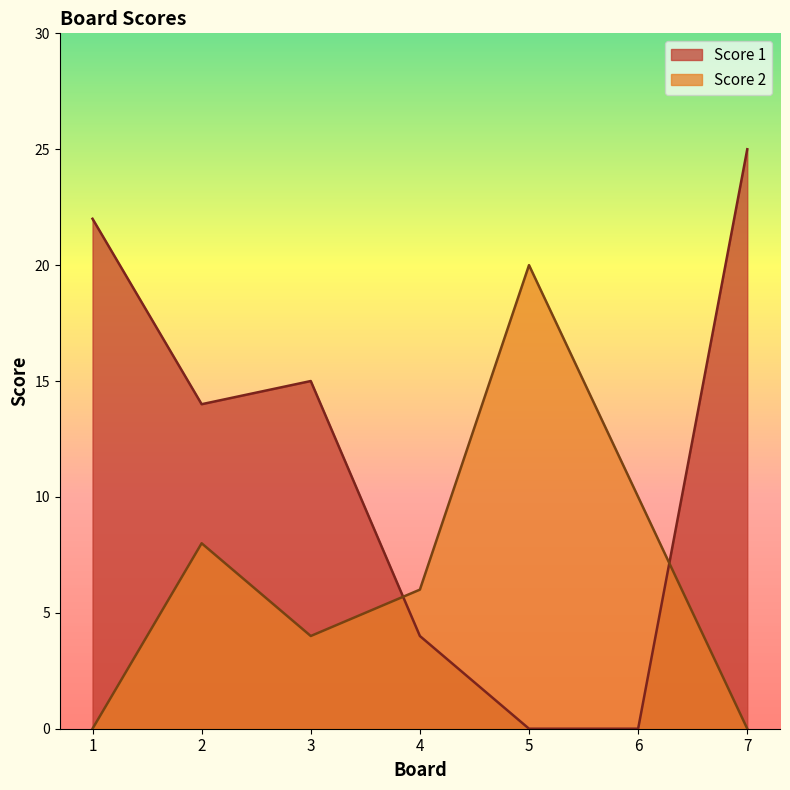

Where do Score 1 and Score 2 first cross each other?

3 and 4